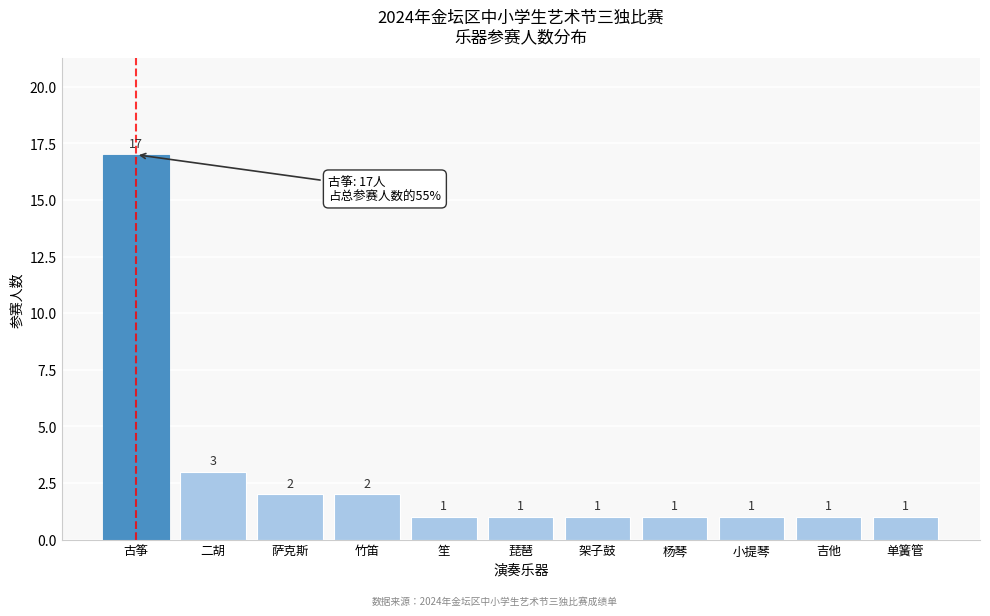

Reading right to left, transcribe all the data shown in this chart.

单簧管=1	吉他=1	小提琴=1	杨琴=1	架子鼓=1	琵琶=1	笙=1	竹笛=2	萨克斯=2	二胡=3	古筝=17